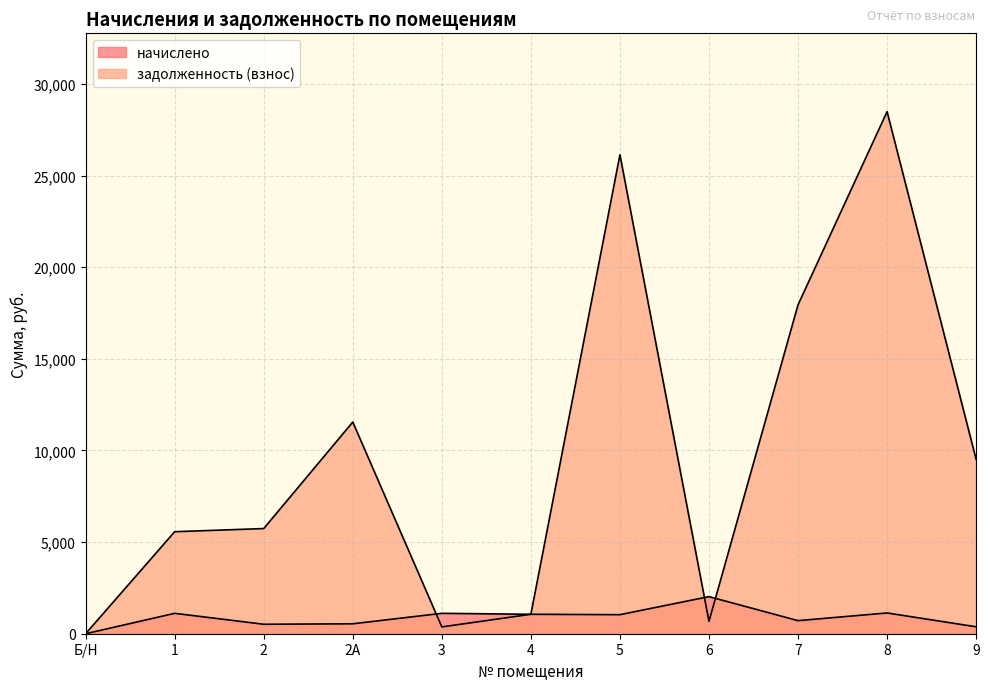

Reading left to right, extract all data points from this chart.

начислено: 0.0	1113.5	516.8	542.1	1113.5	1060.8	1039.3	2024.1	713.7	1133.0	378.3
задолженность (взнос): 0.0	5567.2	5739.2	11552.7	371.1	1061.3	26137.2	675.0	17947.9	28491.2	9513.4